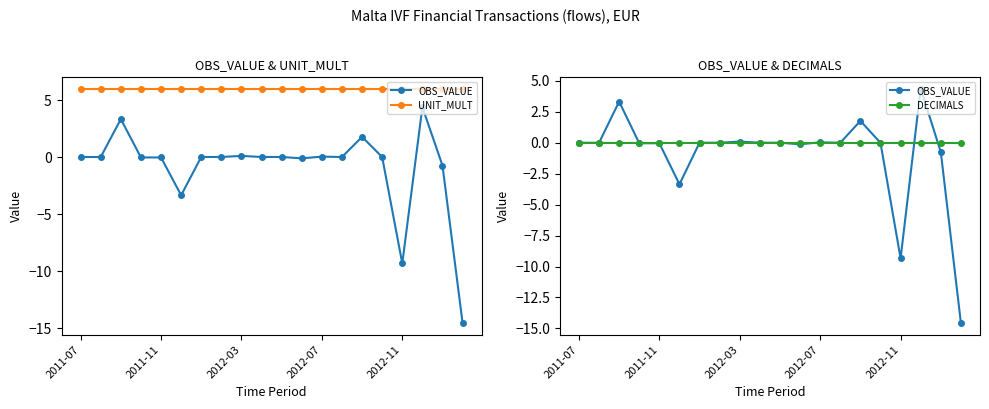

At which category is the sum across all series the highest?

17